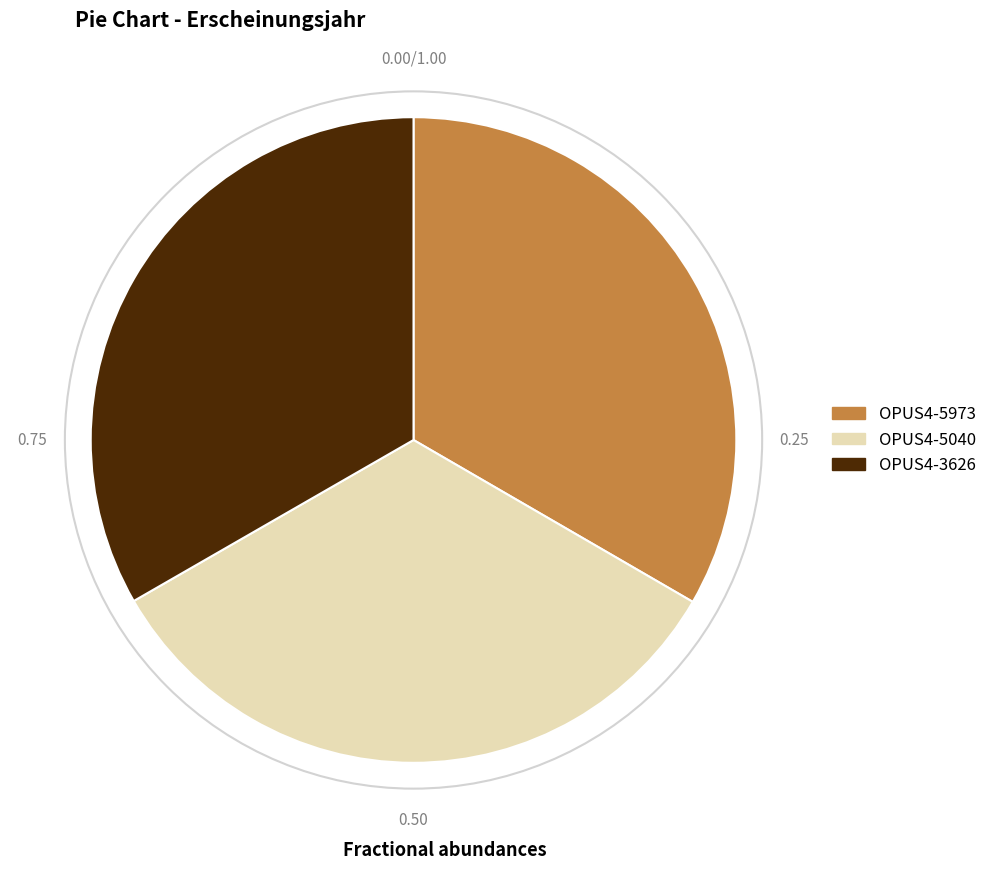

Combined, do OPUS4-5973 and OPUS4-3626 account for over 50%?

Yes